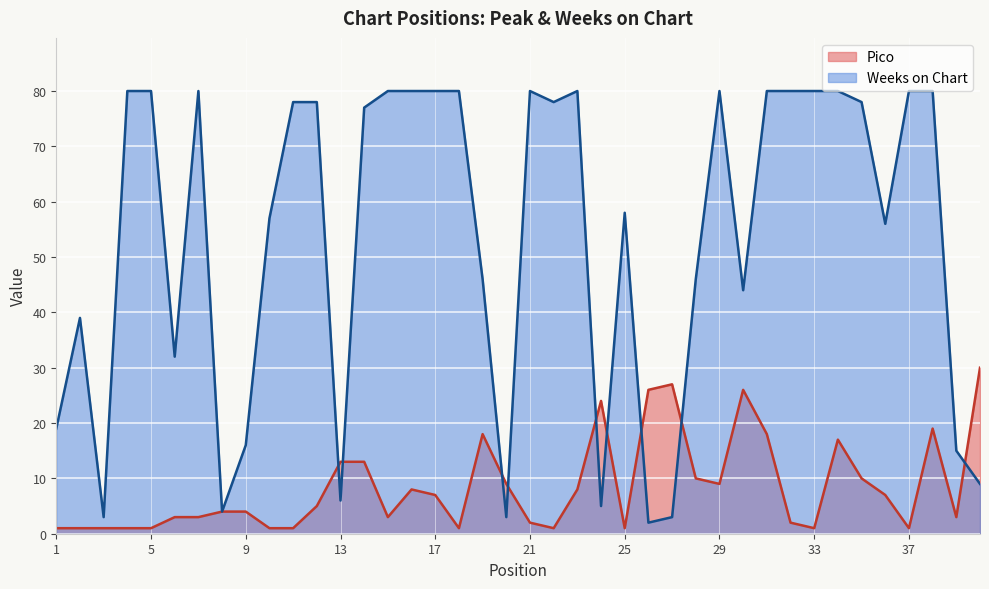

At which category is the sum across all series the highest?

38